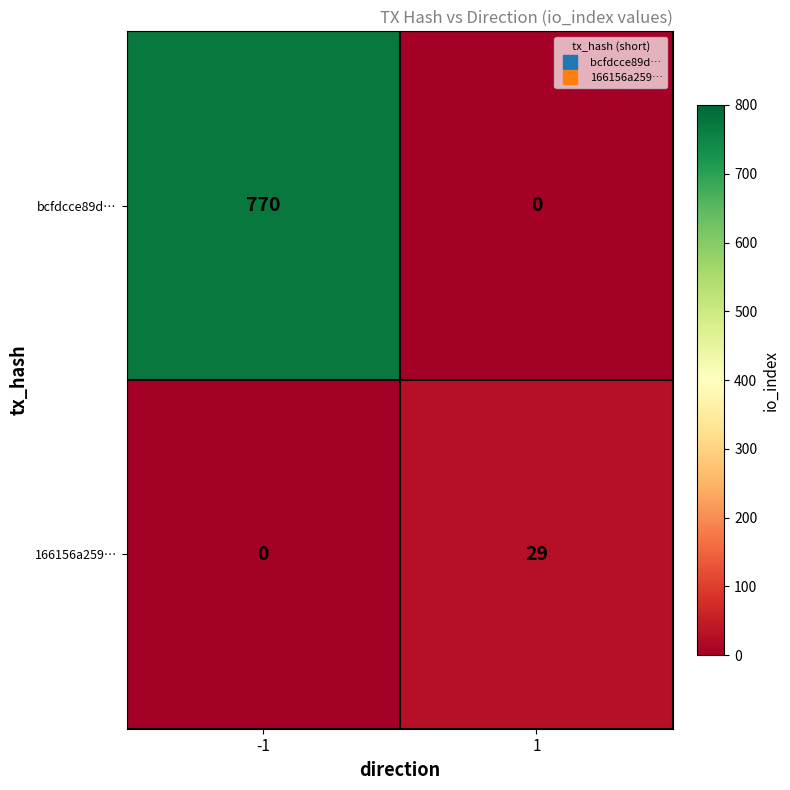

How many categories are shown in the chart?

2